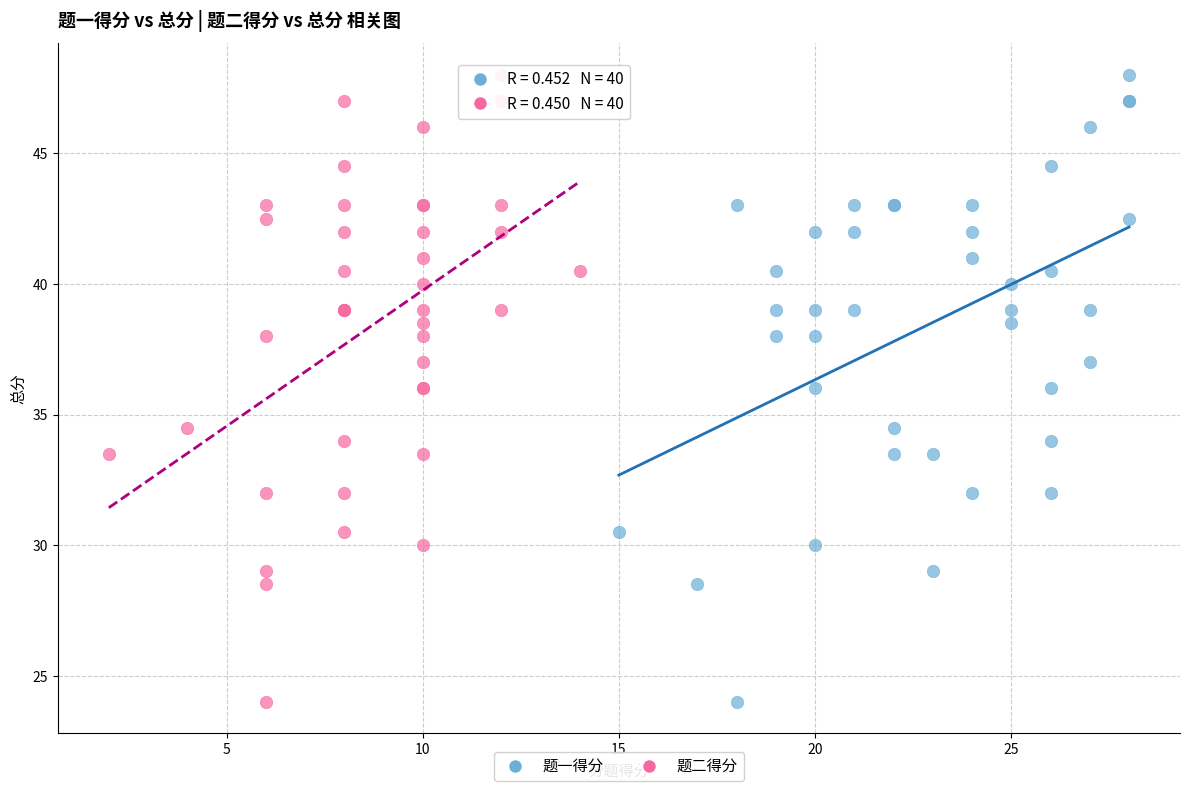

What are all the series names shown in the legend?

题一得分, 题二得分